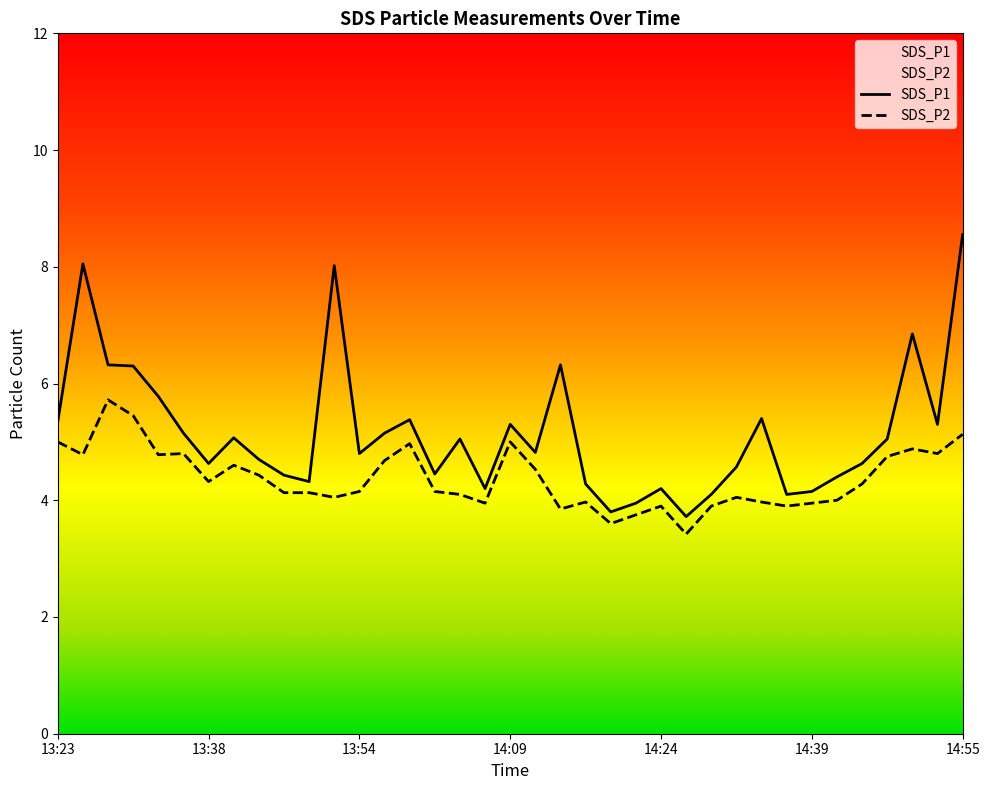

True or false: SDS_P1 and SDS_P2 intersect in this chart.

False